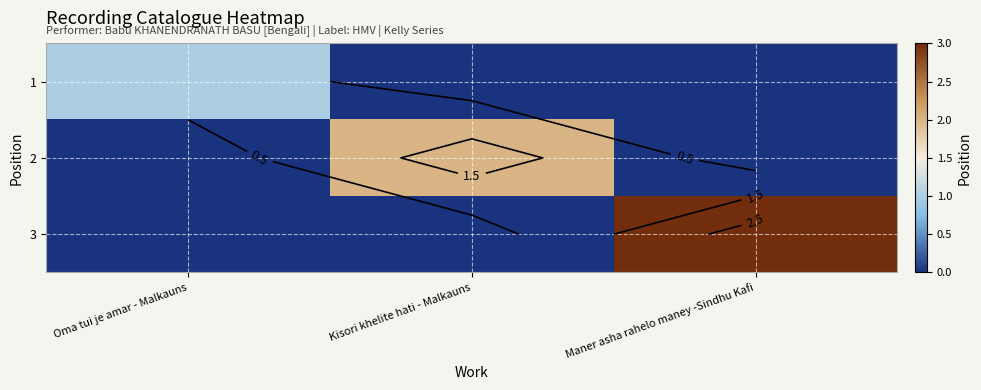

The 1 series shows 0 at Kisori khelite hati - Malkauns. True or false?

True